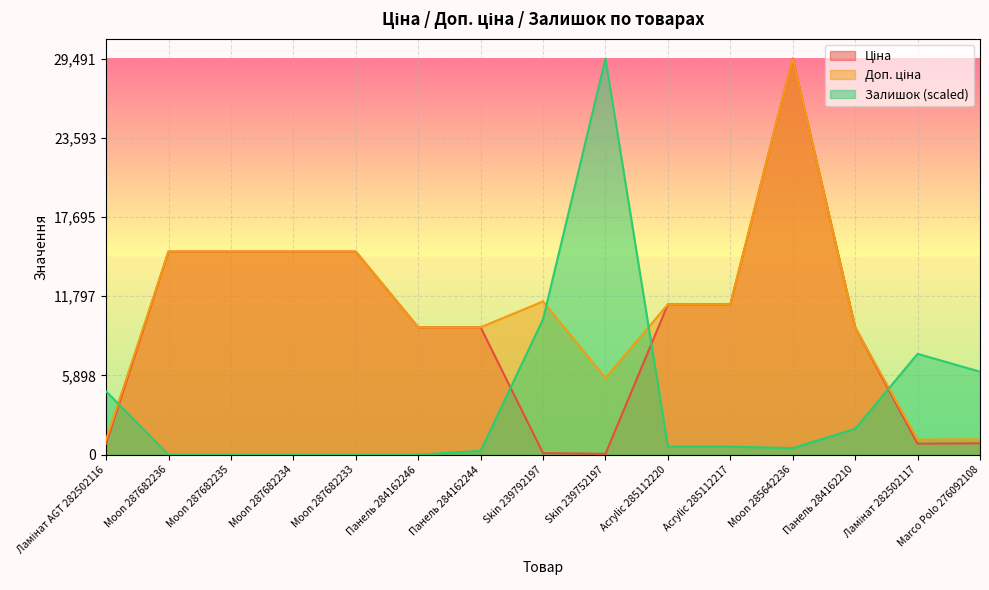

What are all the series names shown in the legend?

Ціна, Доп. ціна, Залишок